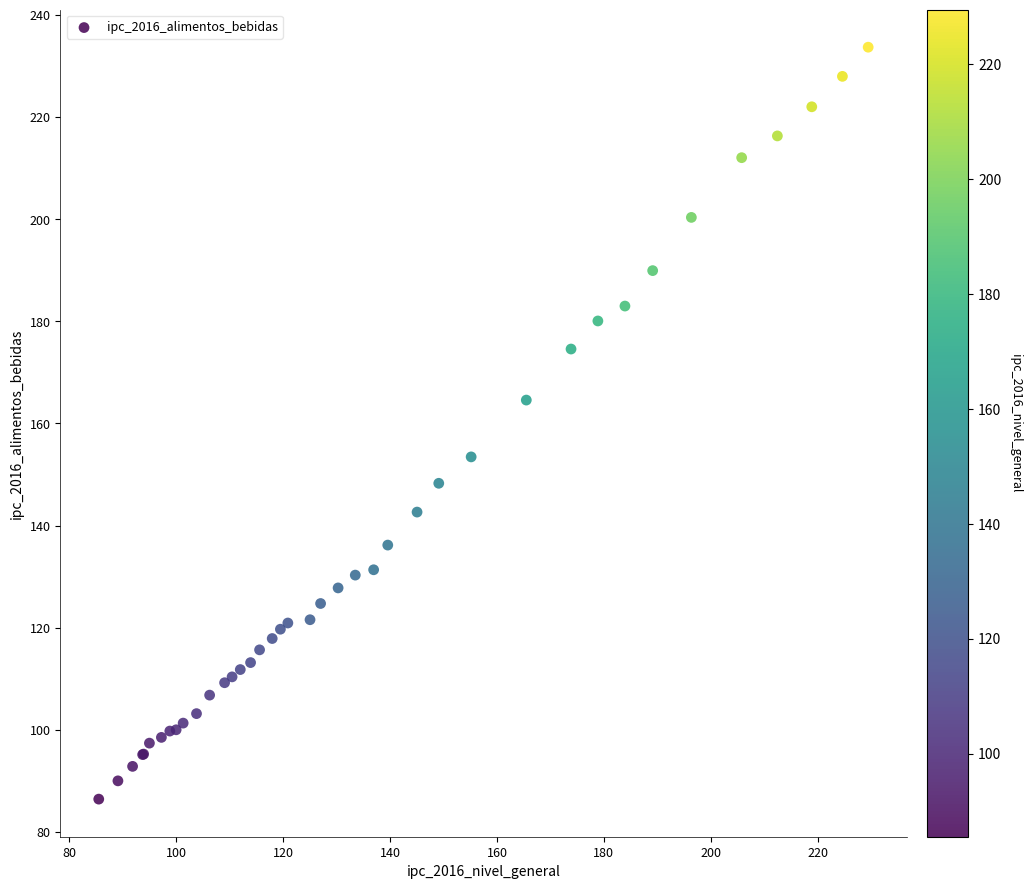

What Y value in the scatter plot is closest to 160?

164.6